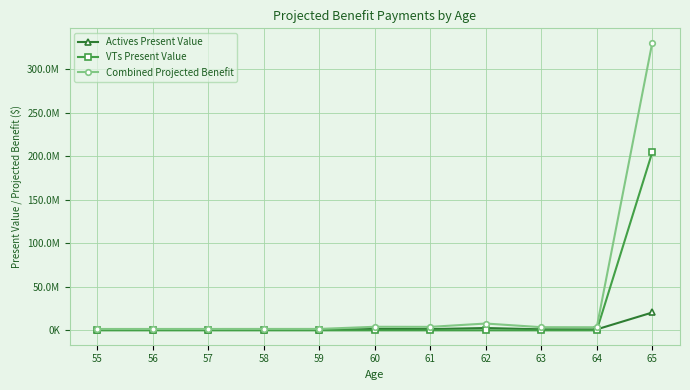

At which category does Actives Present Value reach its first local peak?

60